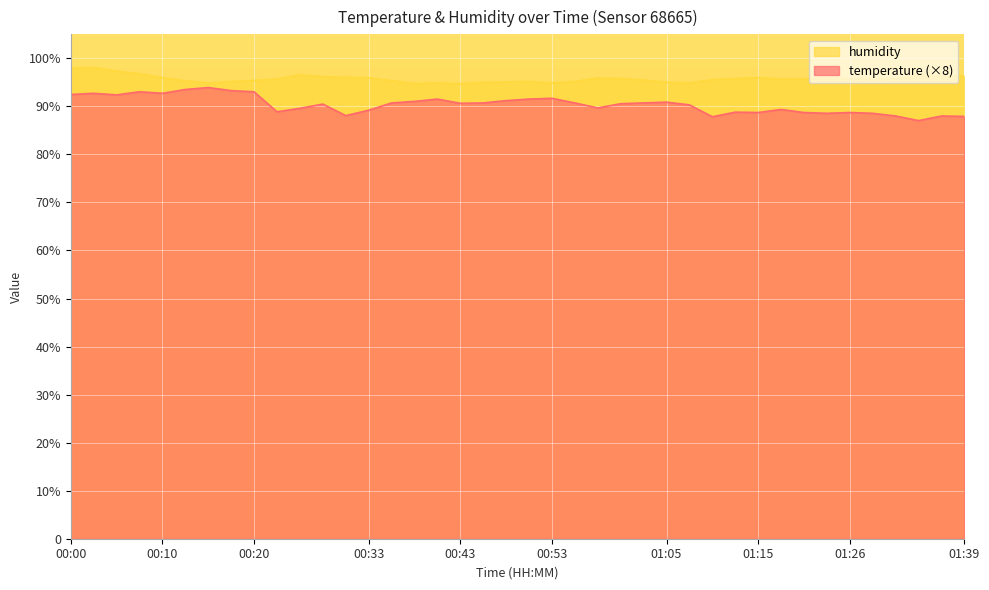

At which category does humidity reach its first local peak?

00:03